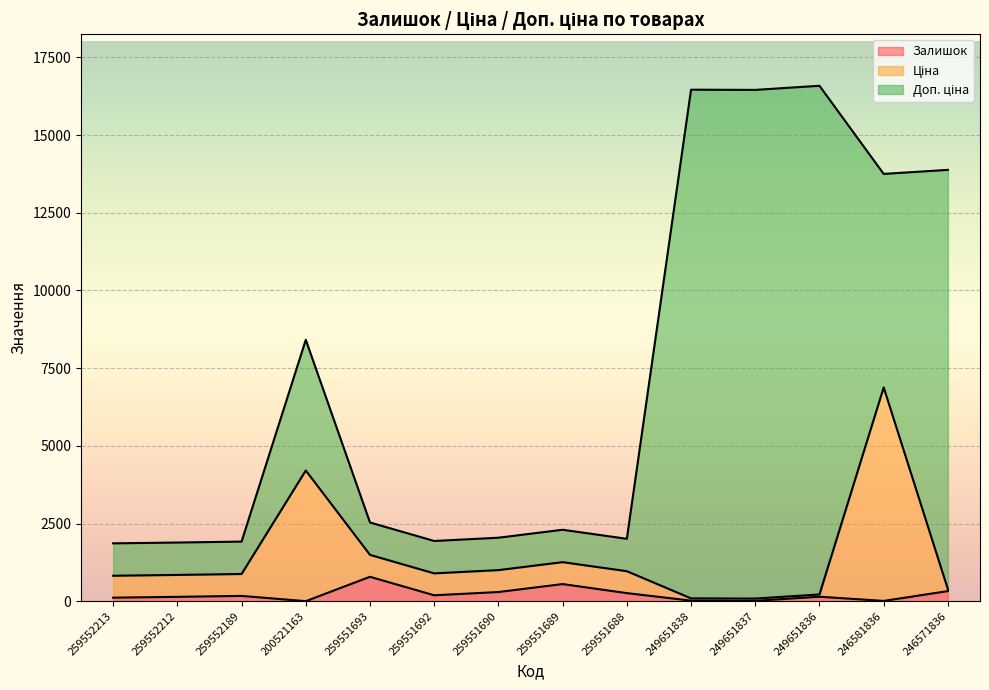

How many interior local peaks does the Залишок series have?

4